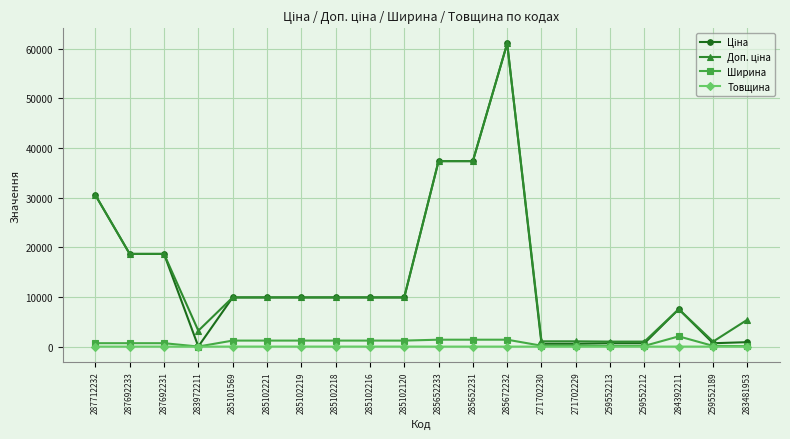

True or false: Ширина has more than 0 interior local peaks.

True